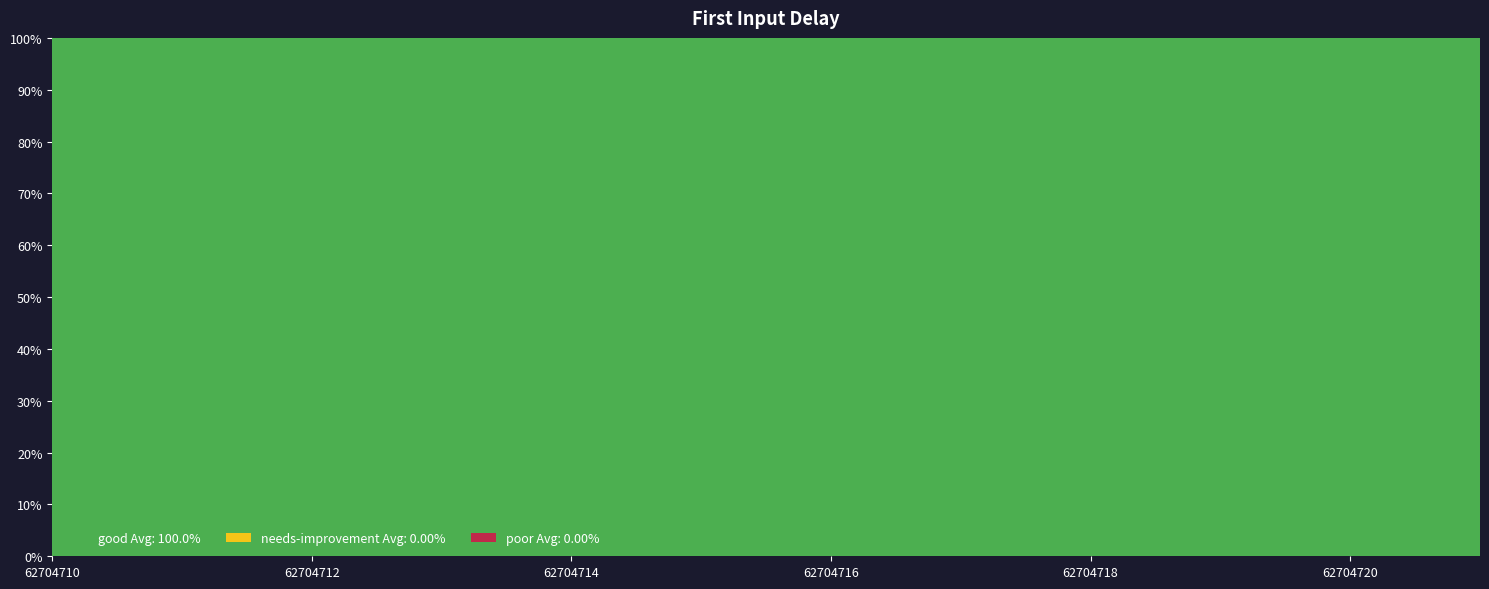

The good Avg: 100.0% series shows 100.0 at 62704720. True or false?

True